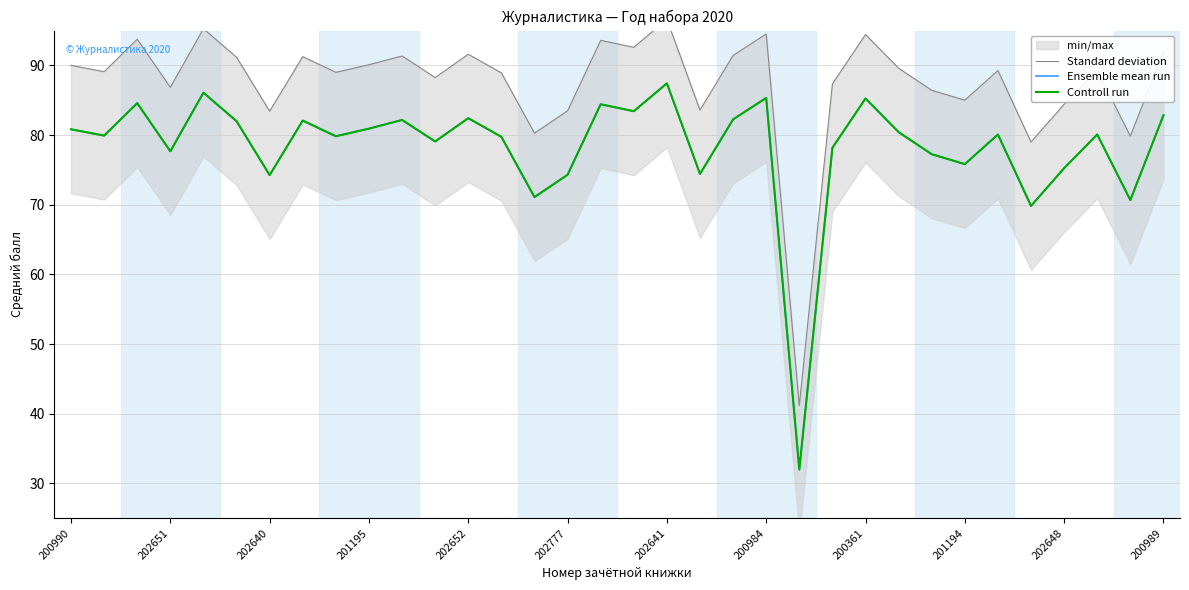

At 17, list the series in order from largest to smallest.

Standard deviation, Ensemble mean run, Controll run